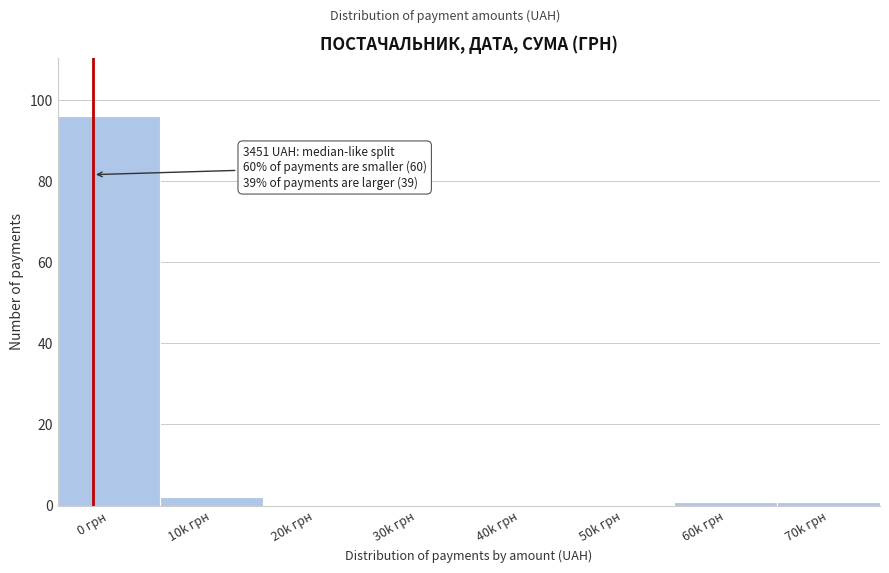

Reading left to right, transcribe all the data shown in this chart.

0 грн=96	10k грн=2	20k грн=0	30k грн=0	40k грн=0	50k грн=0	60k грн=1	70k грн=1